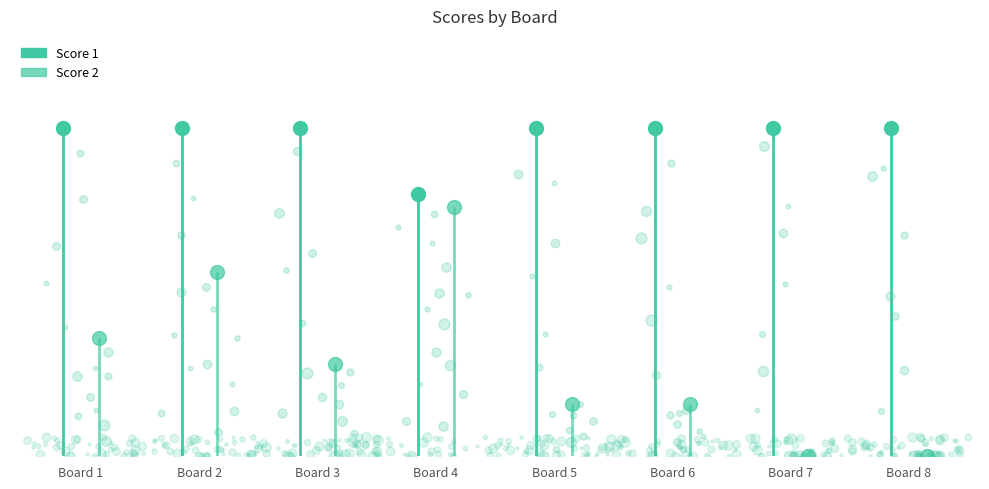

Read the Score 1 value at Board 4.

20